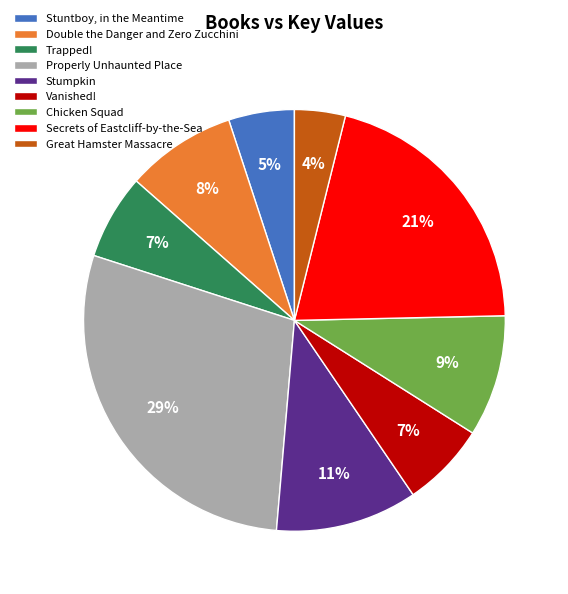

Is it true that Great Hamster Massacre is 13% of the pie?

False